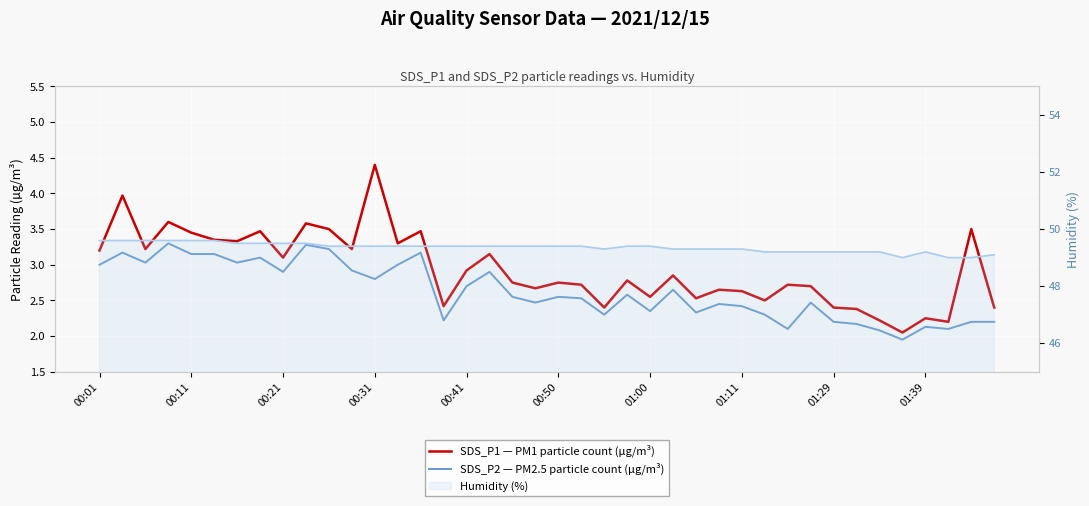

Reading left to right, list all the values displayed in this chart.

SDS_P1 — PM1 particle count (µg/m³): 3.2	4.0	3.2	3.6	3.5	3.4	3.3	3.5	3.1	3.6	3.5	3.2	4.4	3.3	3.5	2.4	2.9	3.1	2.8	2.7	2.8	2.7	2.4	2.8	2.5	2.9	2.5	2.6	2.6	2.5	2.7	2.7	2.4	2.4	2.2	2.0	2.2	2.2	3.5	2.4
SDS_P2 — PM2.5 particle count (µg/m³): 3.0	3.2	3.0	3.3	3.1	3.1	3.0	3.1	2.9	3.3	3.2	2.9	2.8	3.0	3.2	2.2	2.7	2.9	2.5	2.5	2.5	2.5	2.3	2.6	2.4	2.6	2.3	2.5	2.4	2.3	2.1	2.5	2.2	2.2	2.1	1.9	2.1	2.1	2.2	2.2